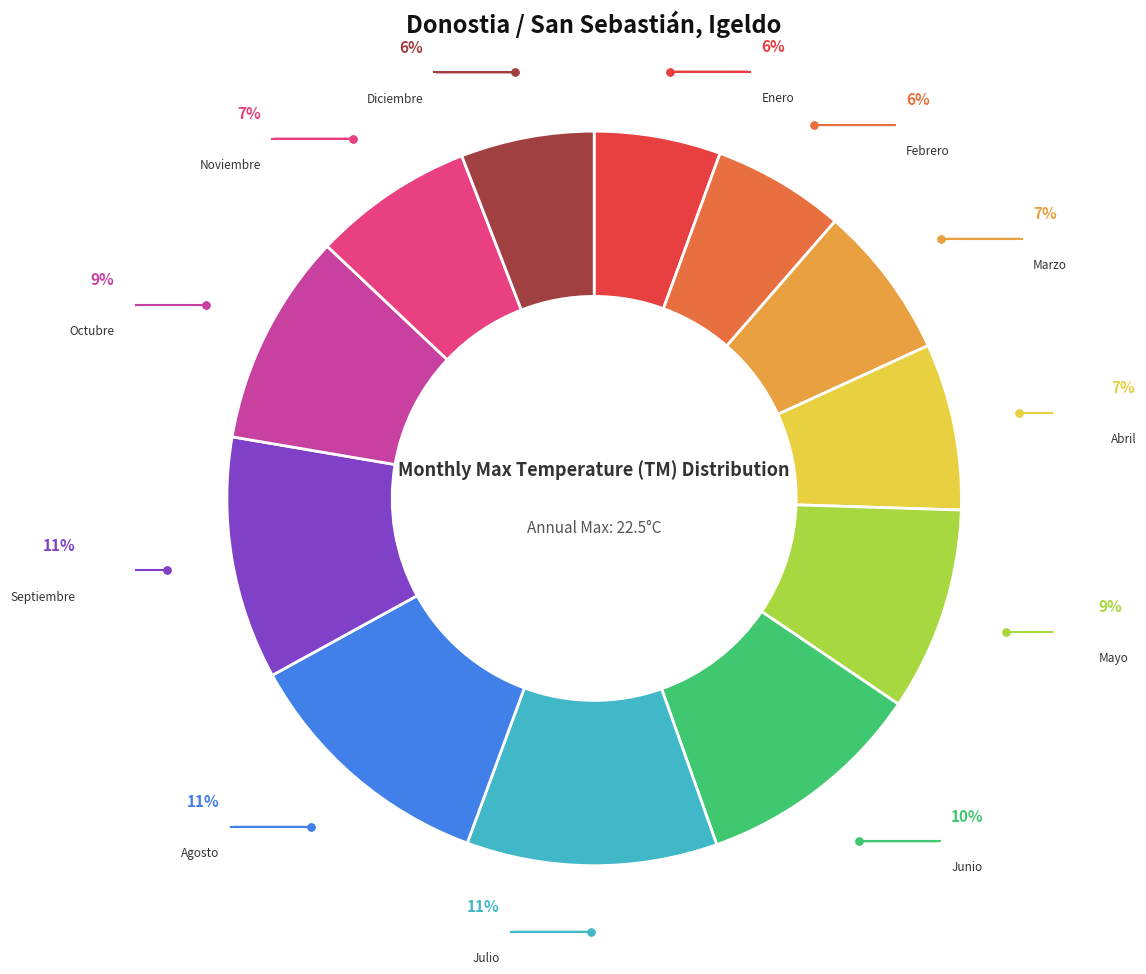

Approximately how many times larger is the value at Junio compared to Julio?

0.9